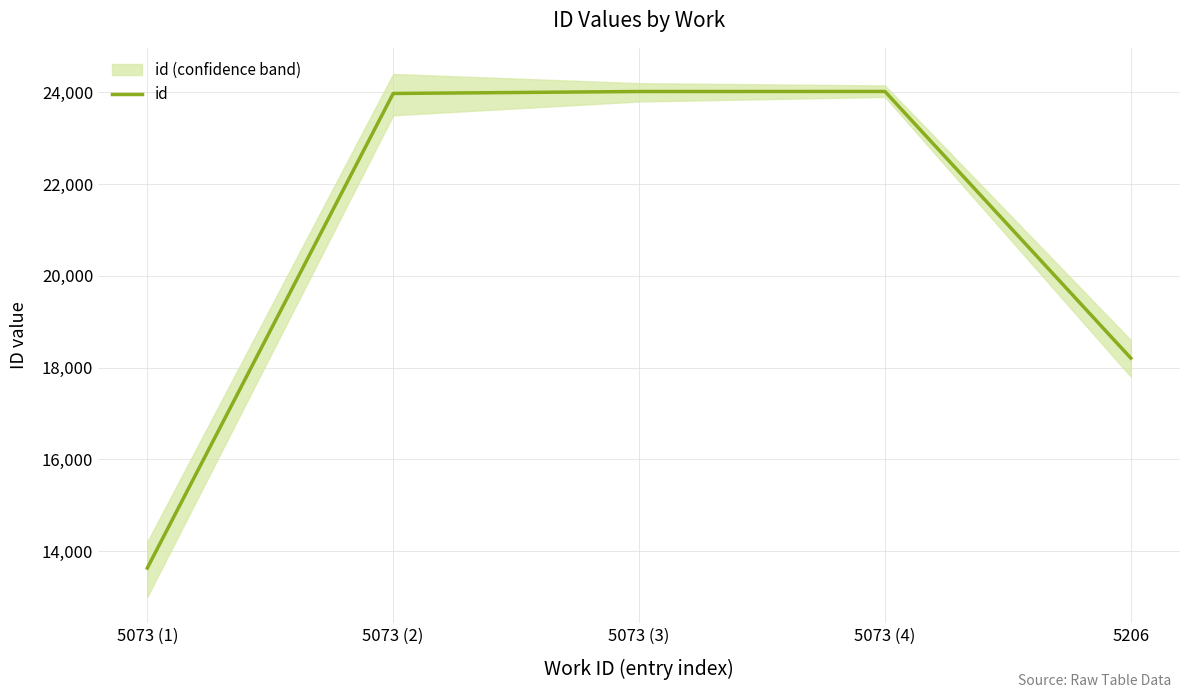

Rank the categories by value from highest to lowest.

5073 (4), 5073 (3), 5073 (2), 5206, 5073 (1)